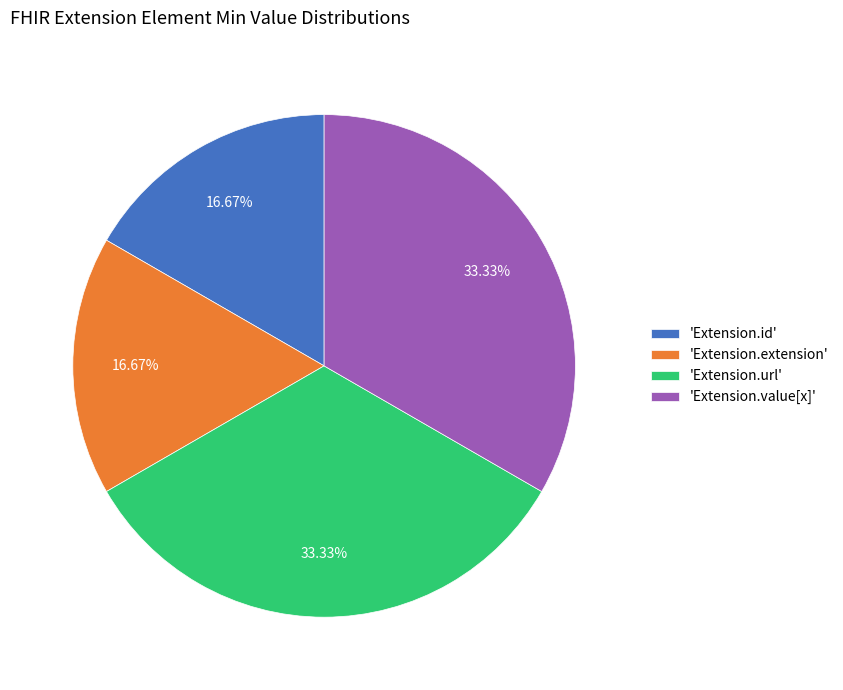

Does any single category account for the majority?

No